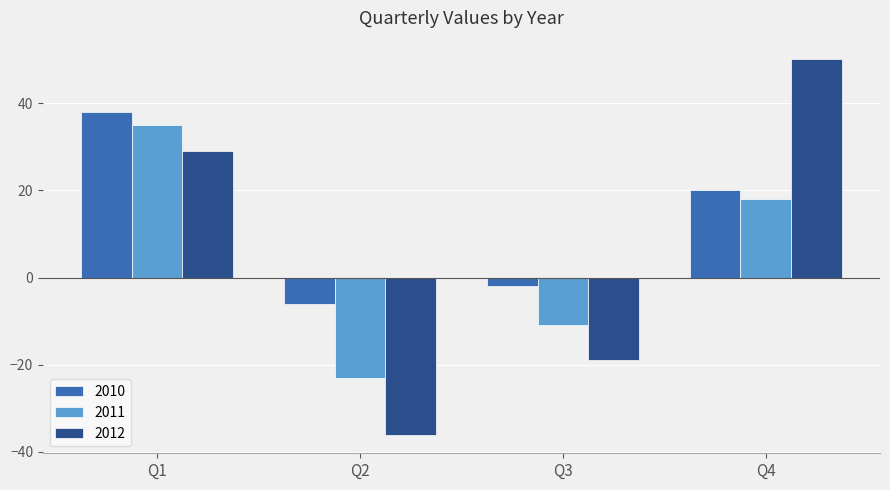

Reading left to right, transcribe all the data shown in this chart.

2010: 38	-6	-2	20
2011: 35	-23	-11	18
2012: 29	-36	-19	50